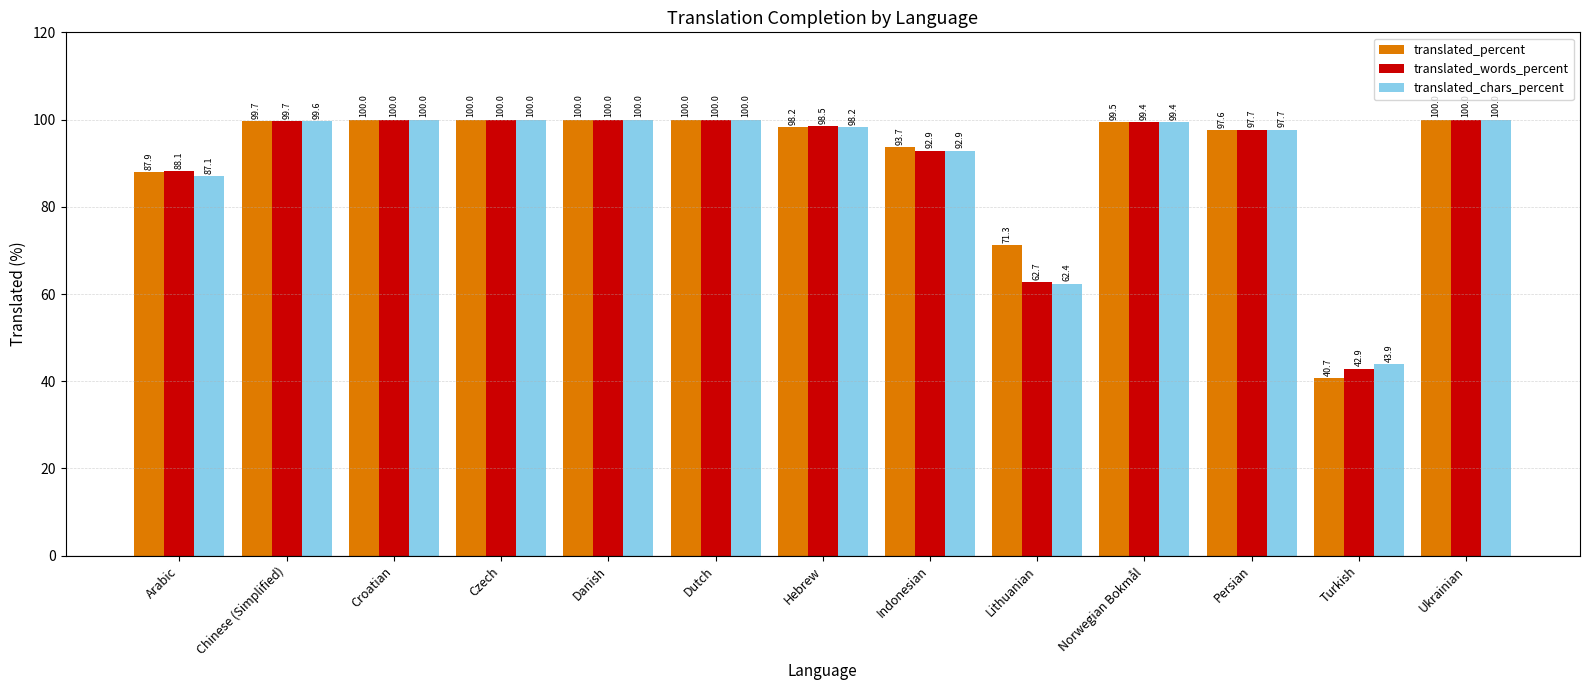

Is it true that translated_words_percent equals 97.7 at Persian?

True